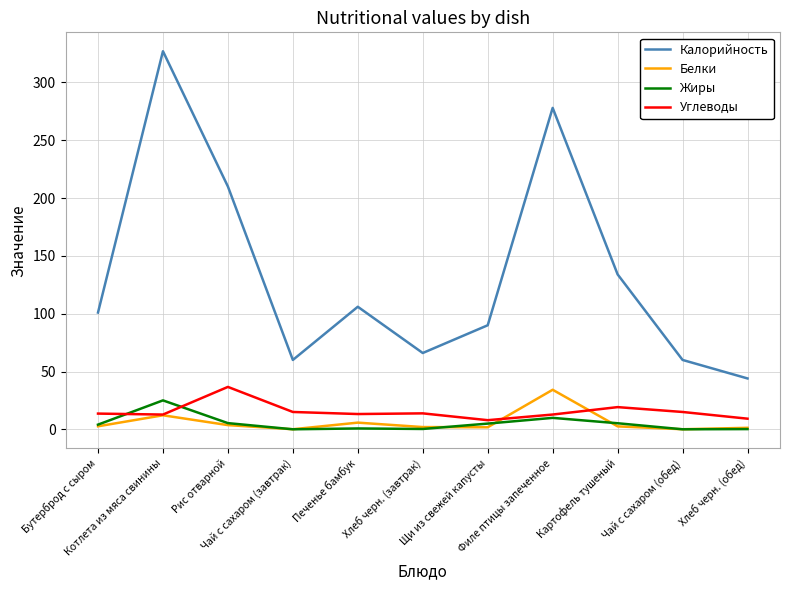

True or false: Жиры and Калорийность intersect in this chart.

False